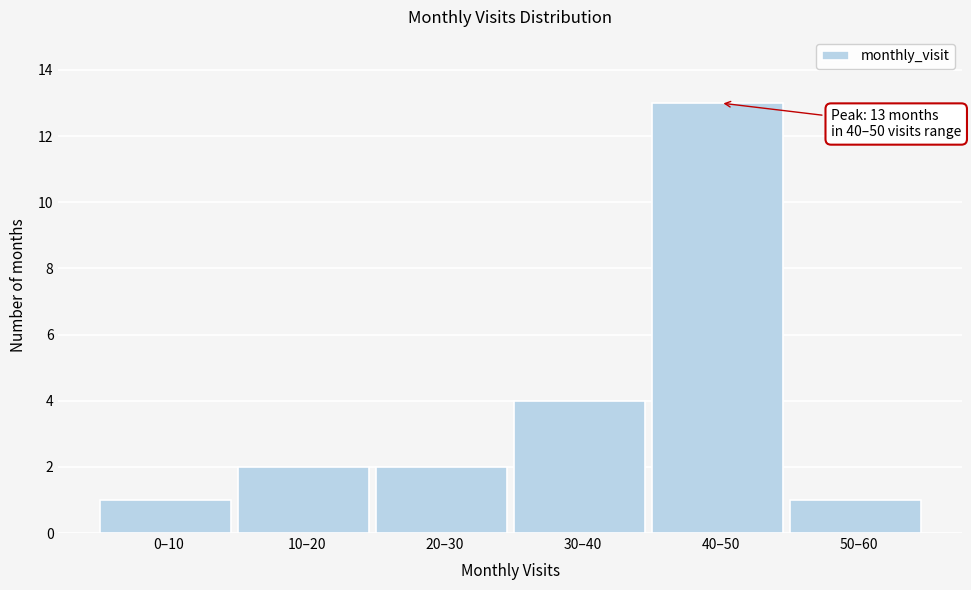

Reading left to right, transcribe all the data shown in this chart.

0–10=1	10–20=2	20–30=2	30–40=4	40–50=13	50–60=1